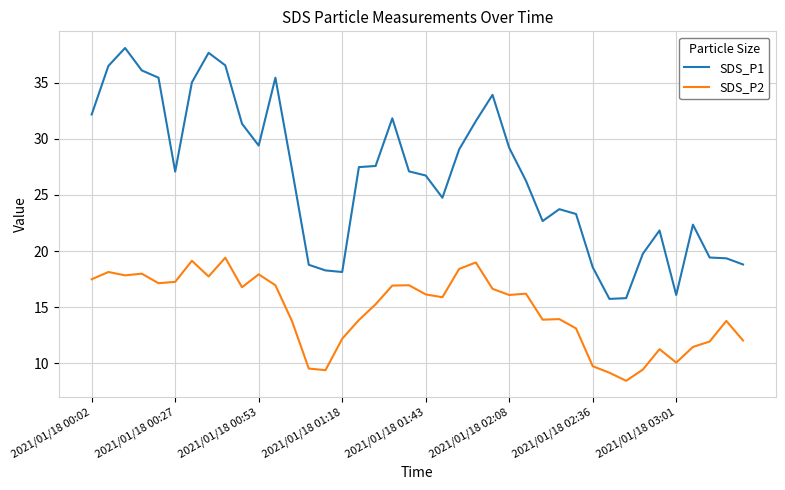

True or false: SDS_P2 has more than 1 points higher than both neighbors.

True